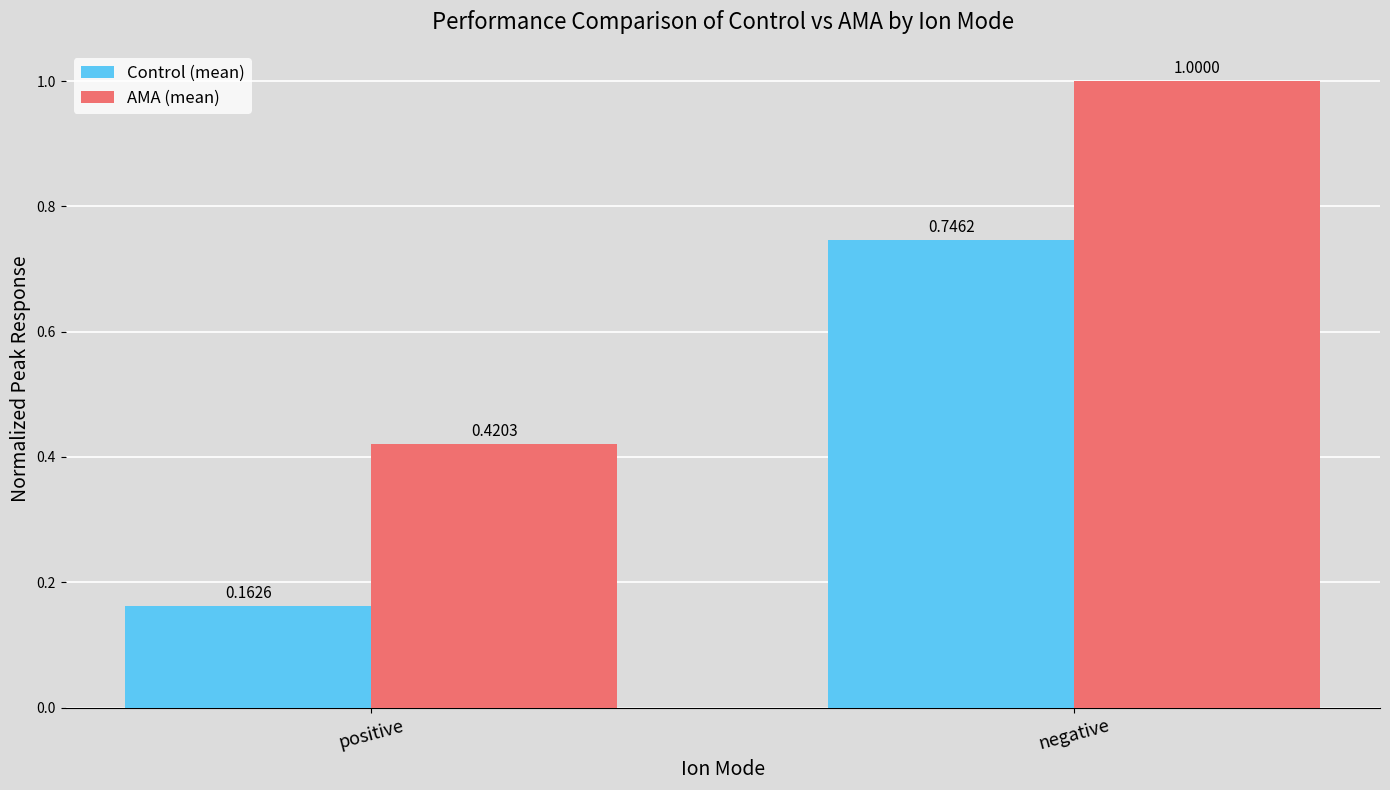

Which category has the highest value across all series?

negative